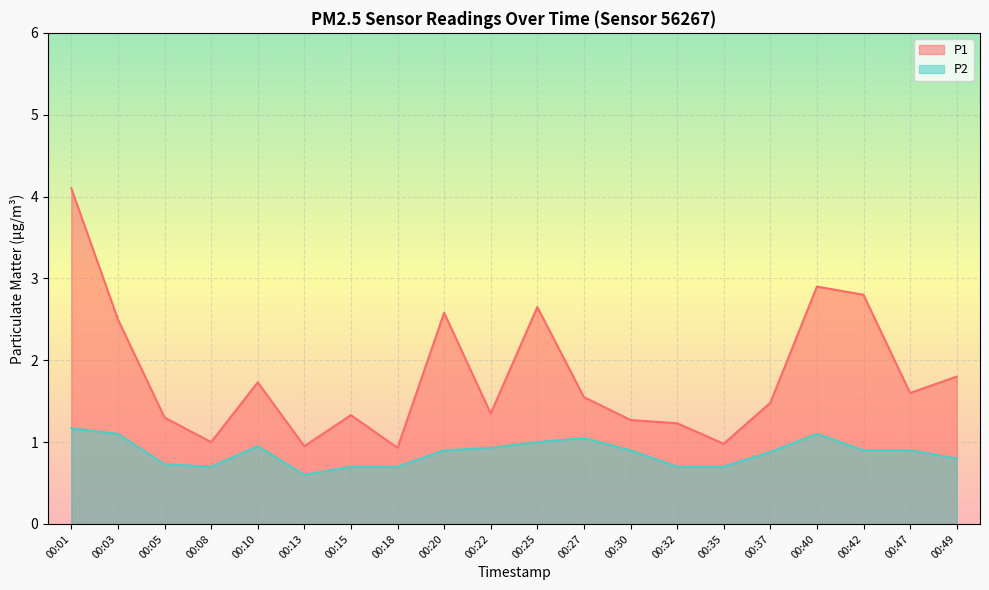

How many lines are shown in the chart?

2